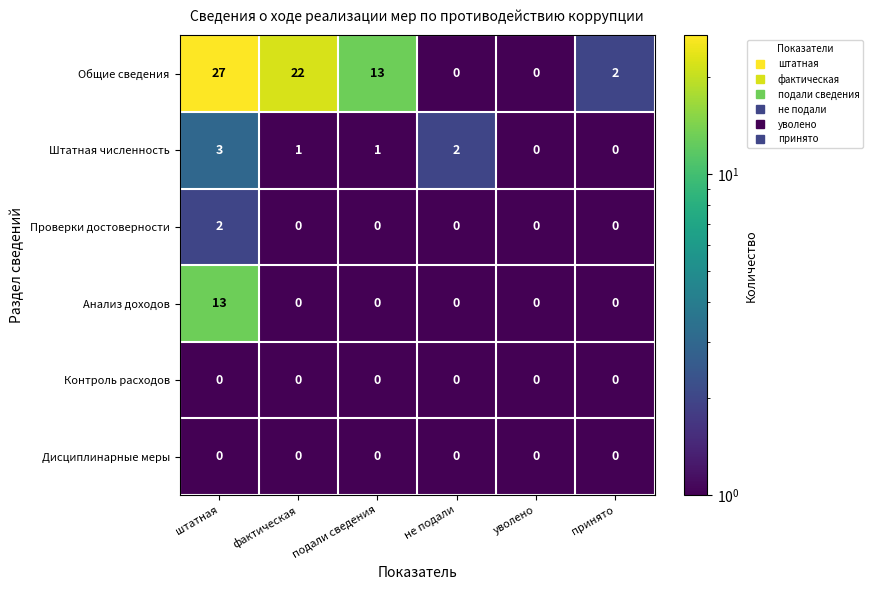

Which series has the largest range (max minus min)?

Общие сведения